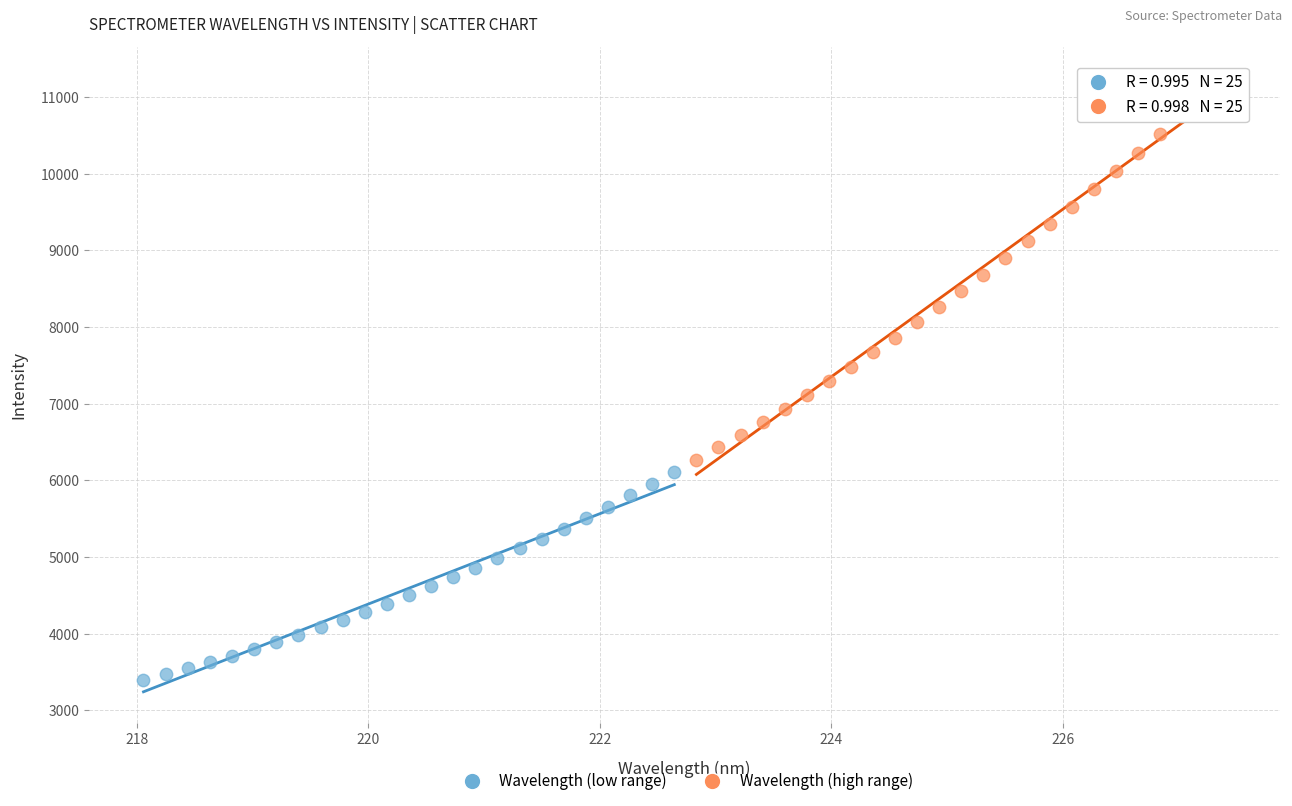

Which series contains the highest Y value?

Wavelength (high range)